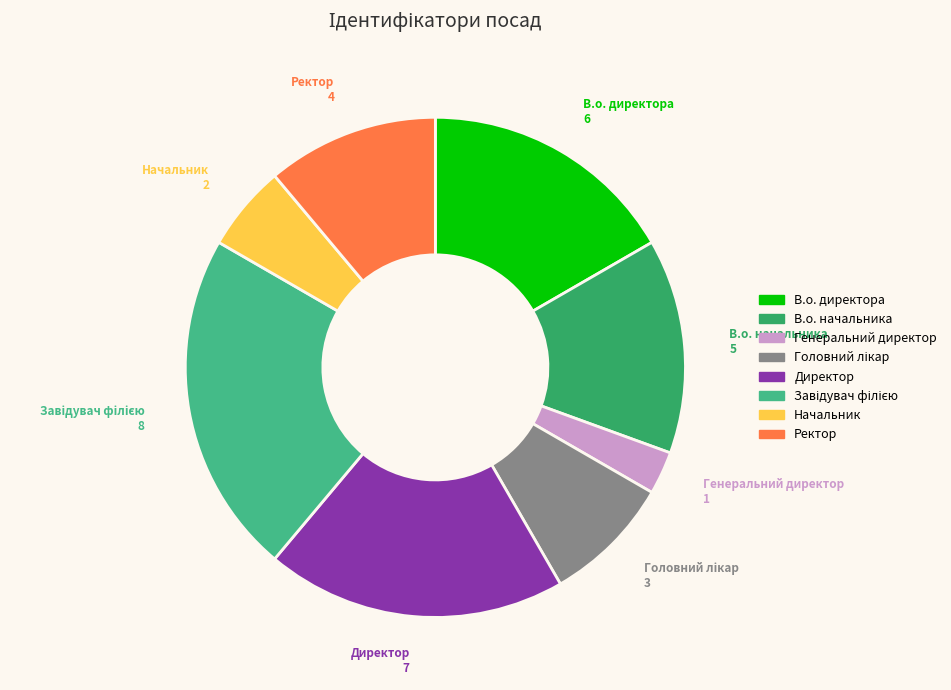

Which slice is the smallest?

Генеральний директор